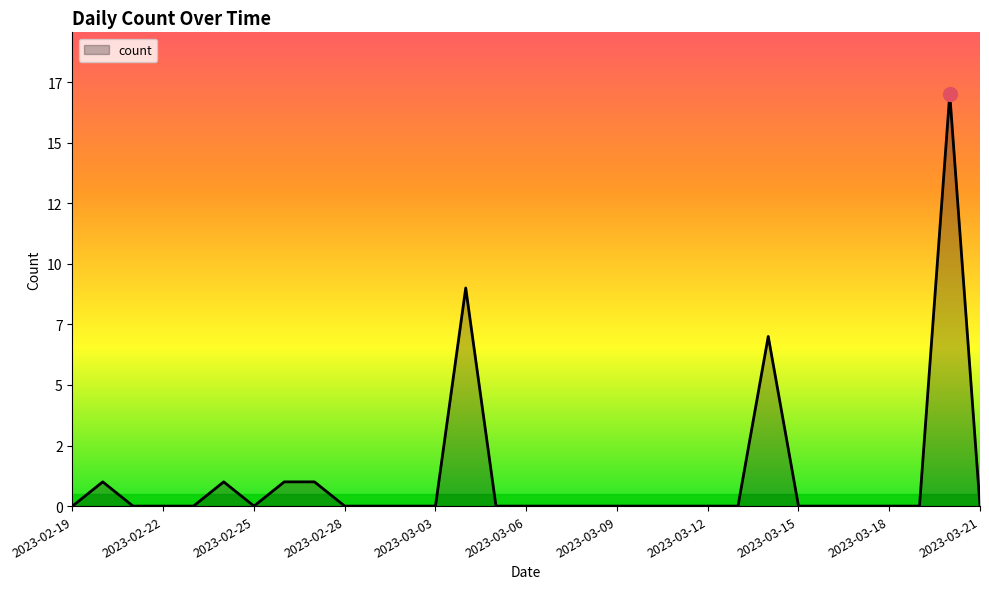

Is this an area chart (filled region under the line)?

Yes